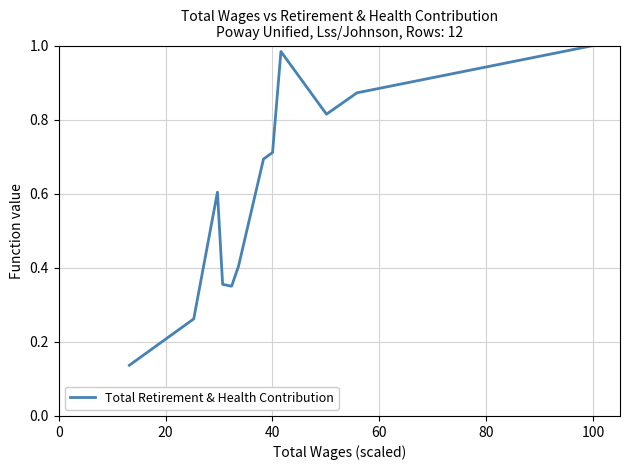

Reading right to left, list all the values displayed in this chart.

1.0	0.9	0.8	1.0	0.7	0.7	0.4	0.4	0.4	0.6	0.3	0.1